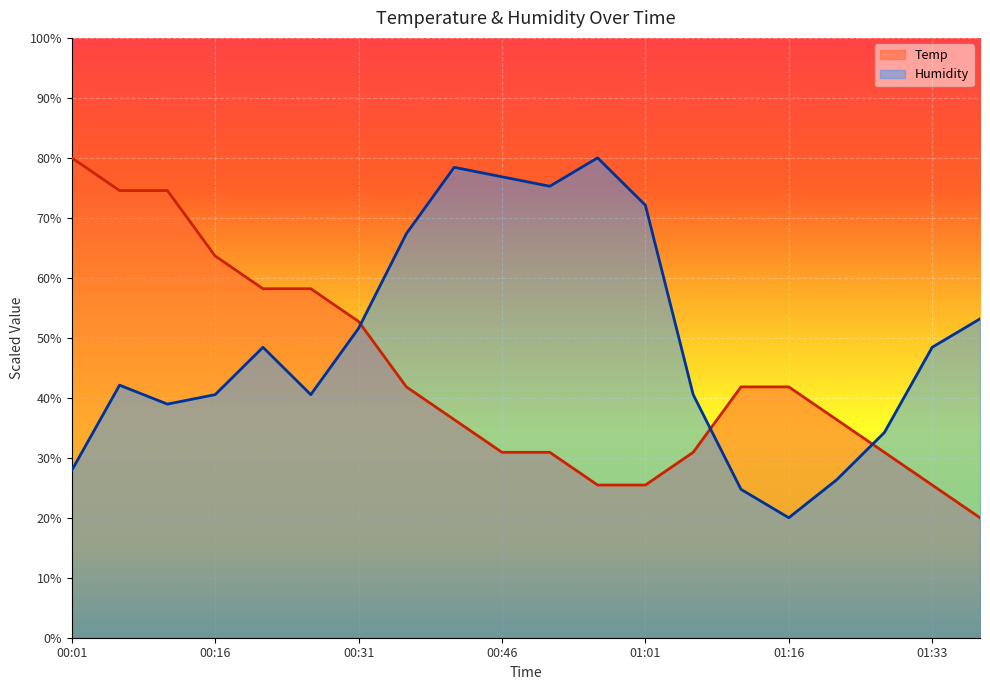

How many lines are shown in the chart?

2